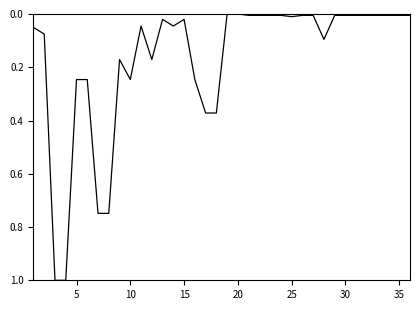

What is the maximum value shown in the chart?

1.0